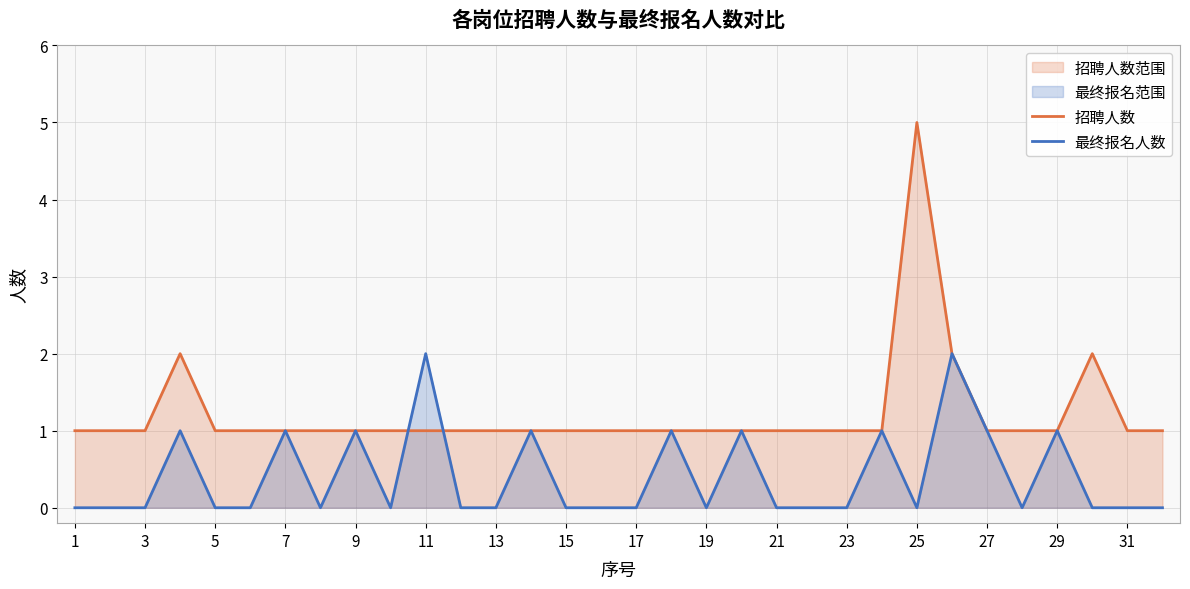

What is the maximum value shown in the chart?

5